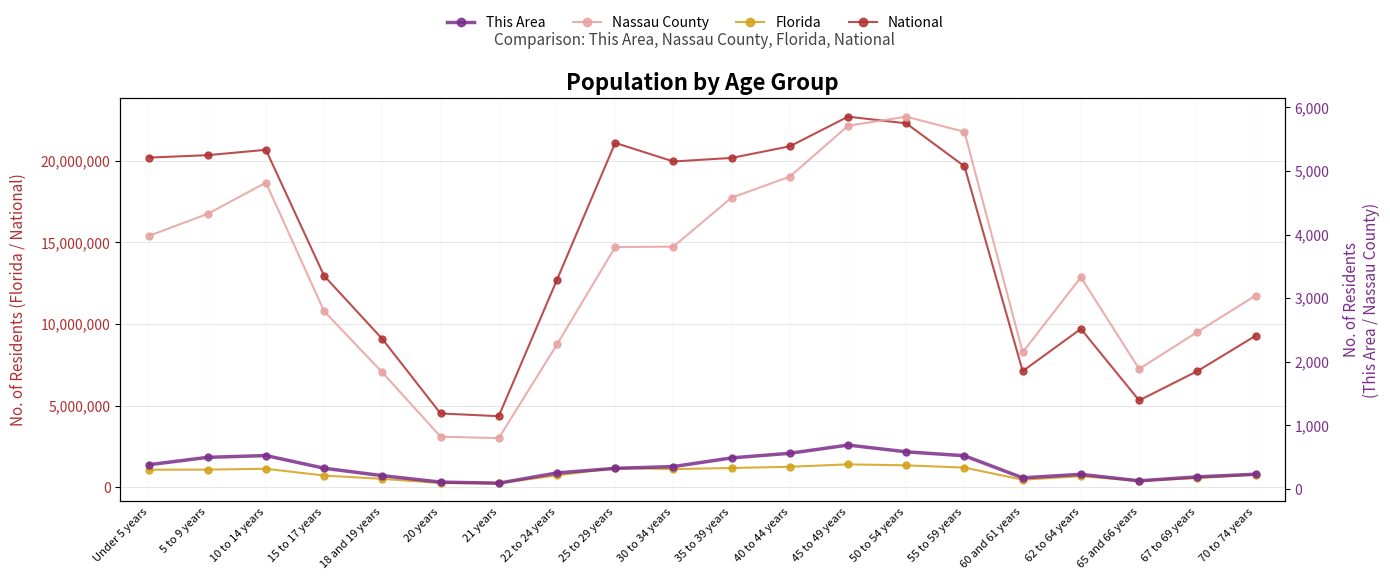

At how many categories does at least one series exceed 21094840?

3